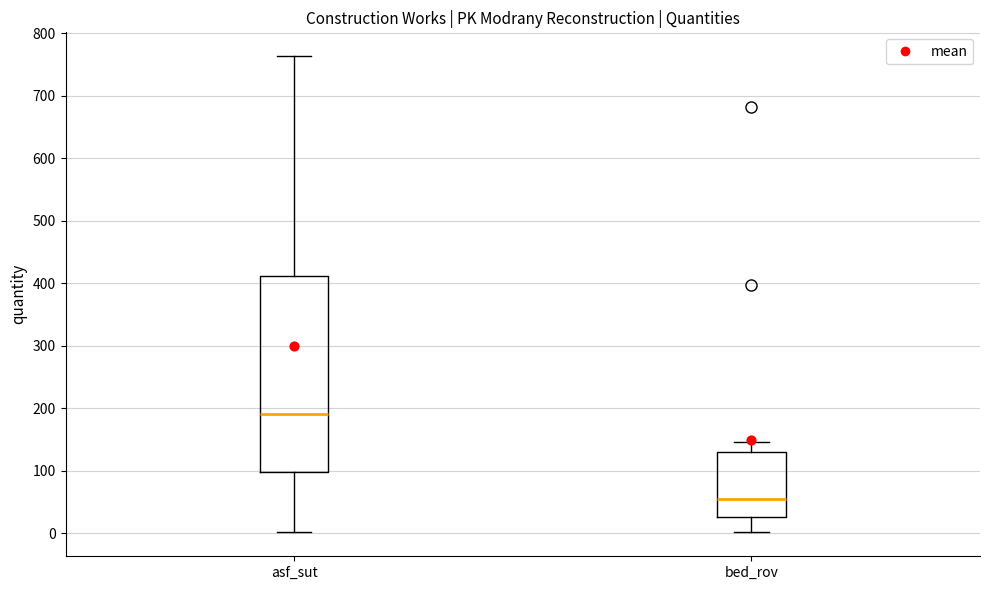

Where does the upper whisker of the box for asf_sut end on the y-axis? The values are not printed on the chart, so give them approximately, as read against the axis.

760